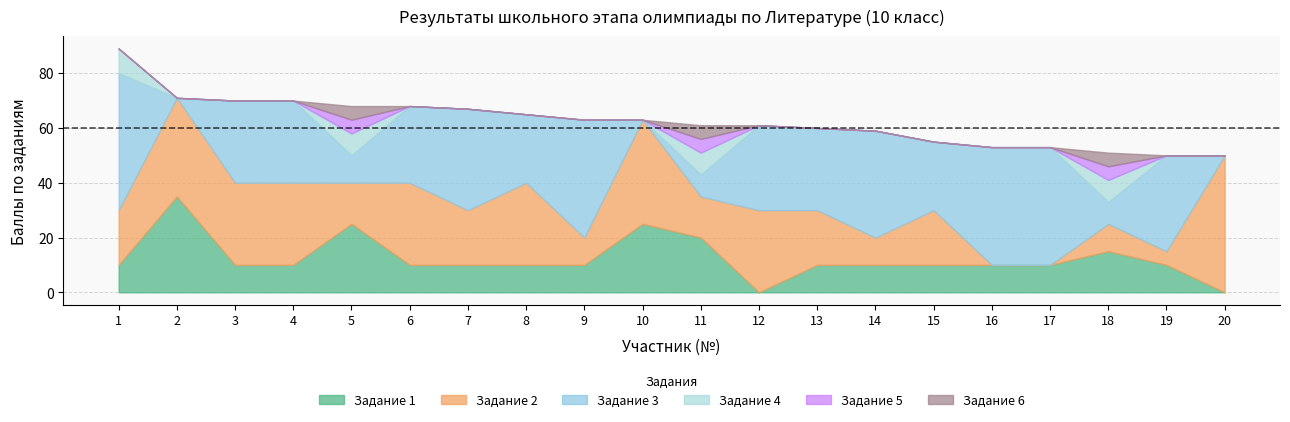

Does the chart display data point markers on the line(s)?

No